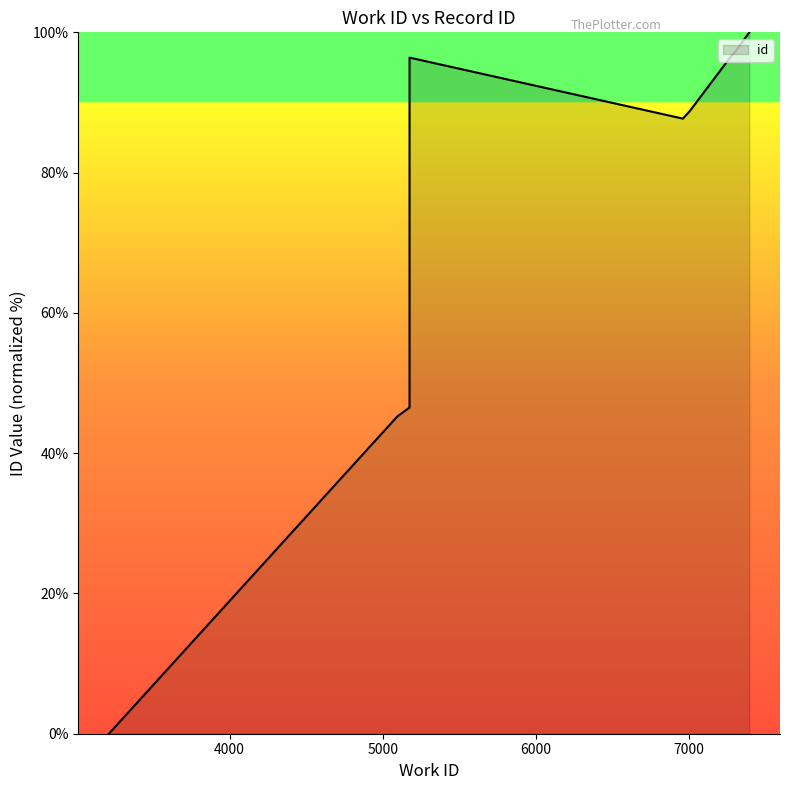

How many positive values are there?

9